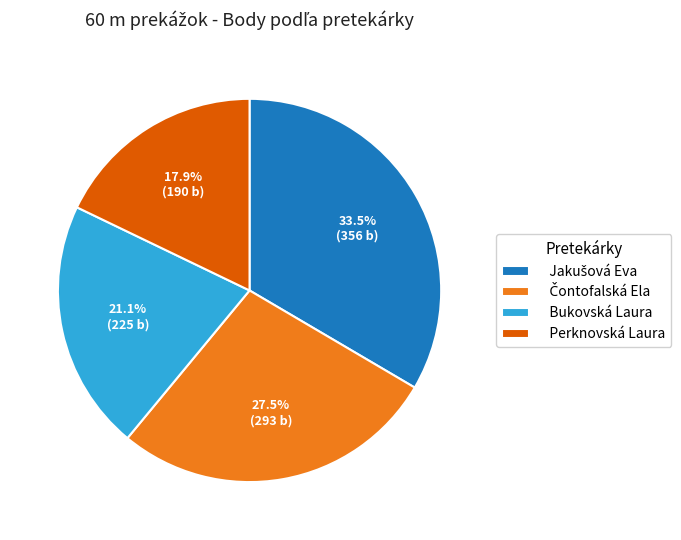

What percentage is the Perknovská Laura slice, to the nearest percent?

18%